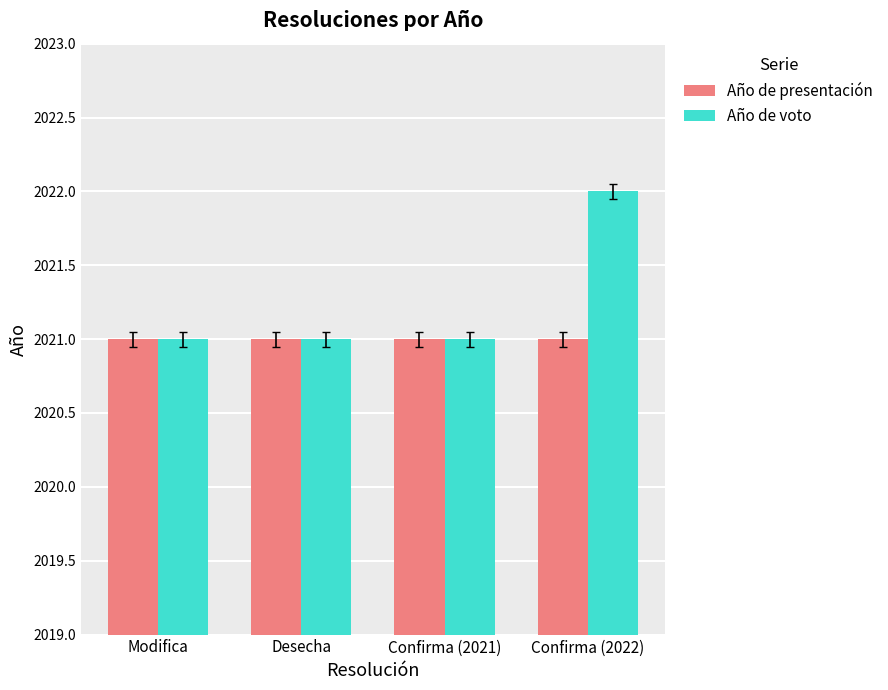

What is the maximum value for Año de voto?

2022